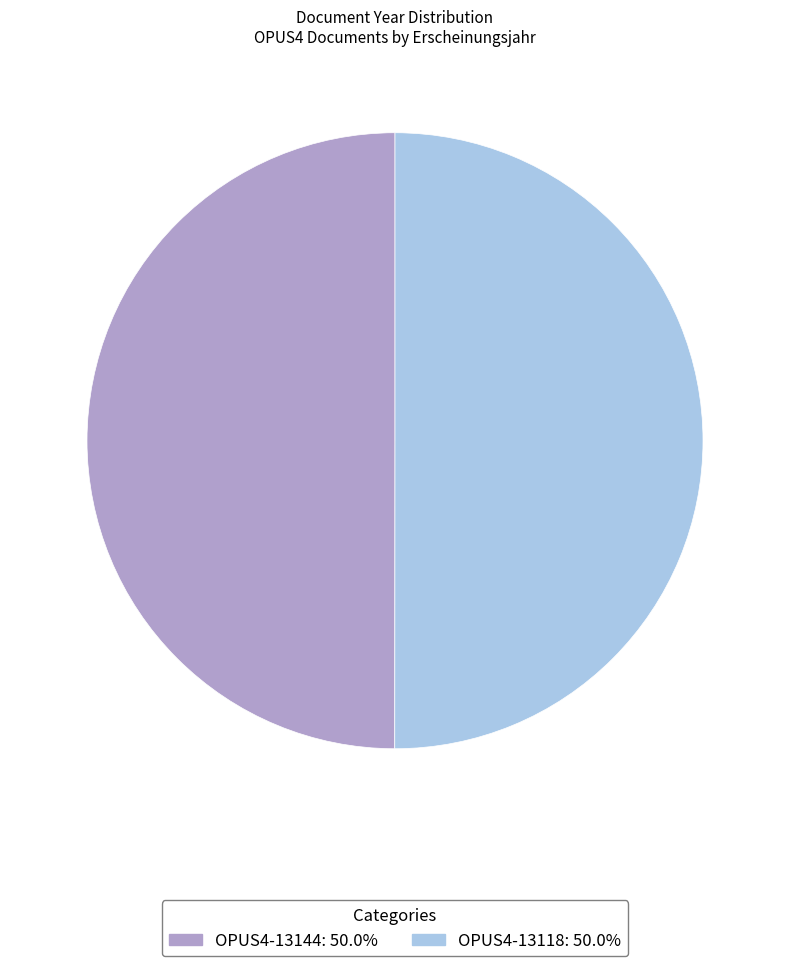

How many segments does this pie chart have?

2